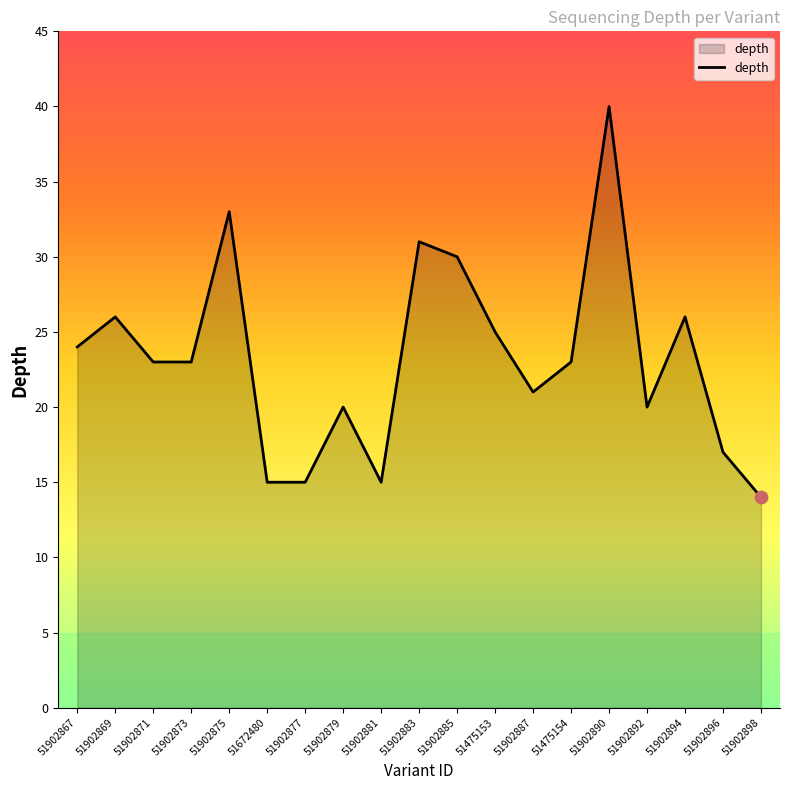

What is the change in value from 51902873 to 51902890?

+17